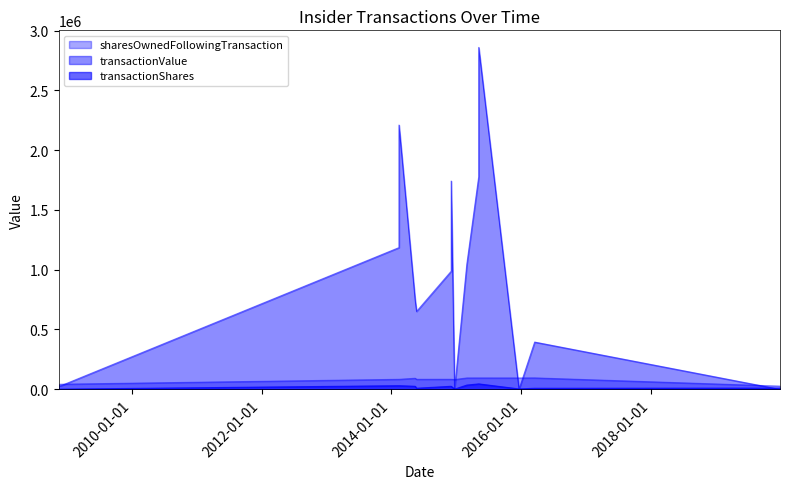

True or false: transactionShares has more than 1 points higher than both neighbors.

False